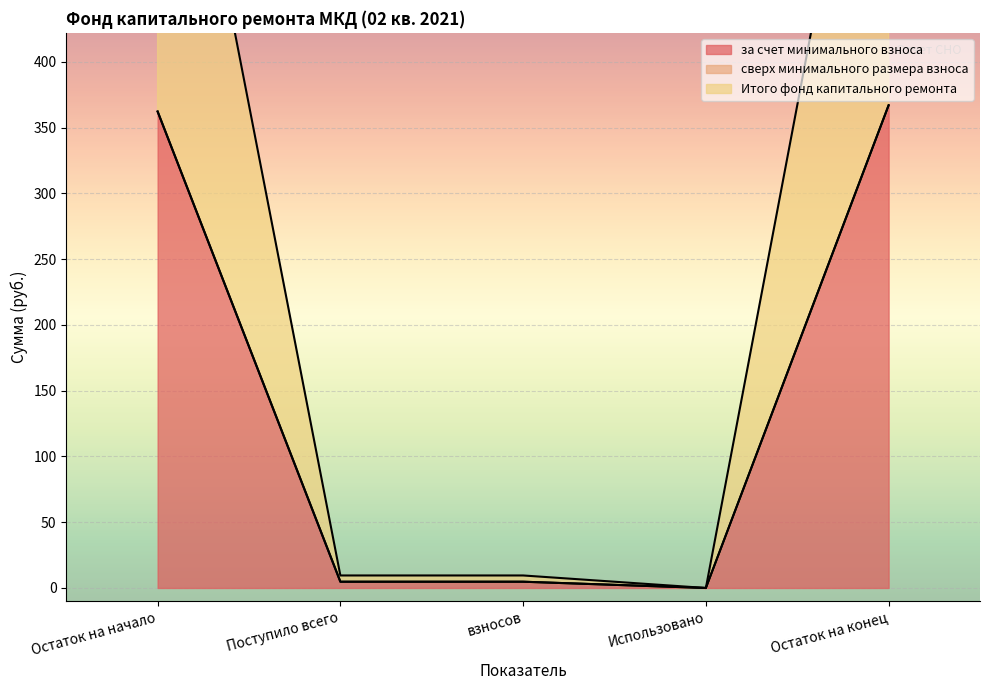

How many interior local valleys does the Итого фонд капитального ремонта series have?

1